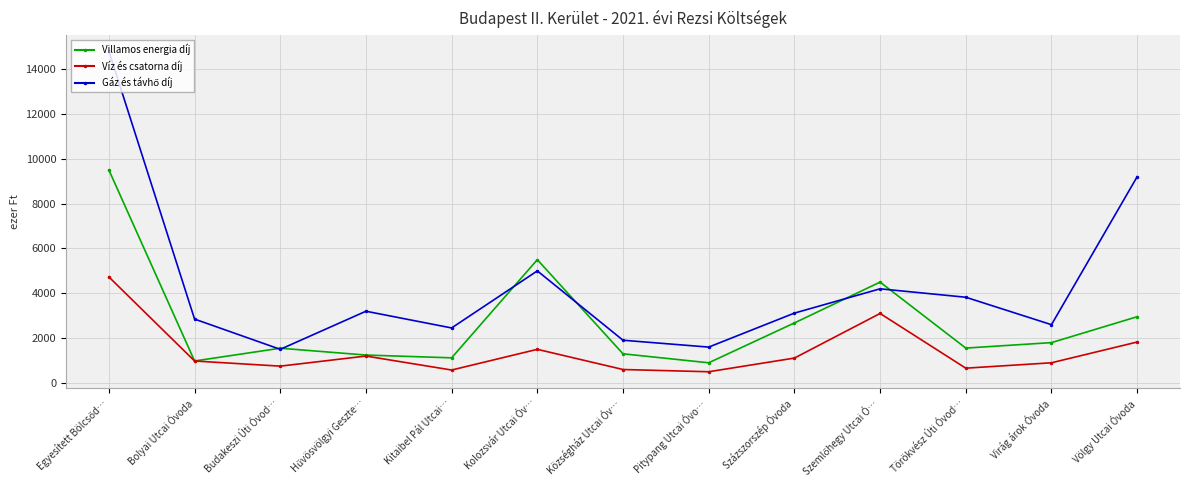

What is the label of the 2nd point from the right?

Virág árok Óvoda